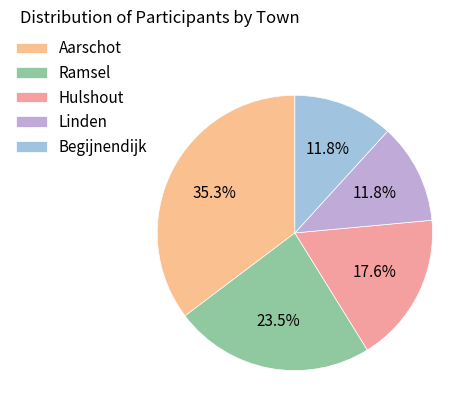

How many slices are in this pie chart?

5